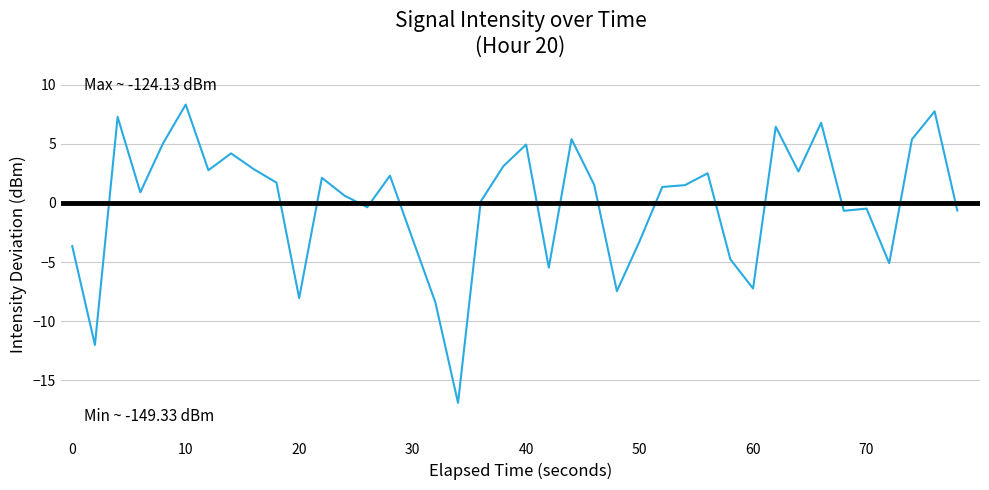

What is the smallest value displayed?

-16.9